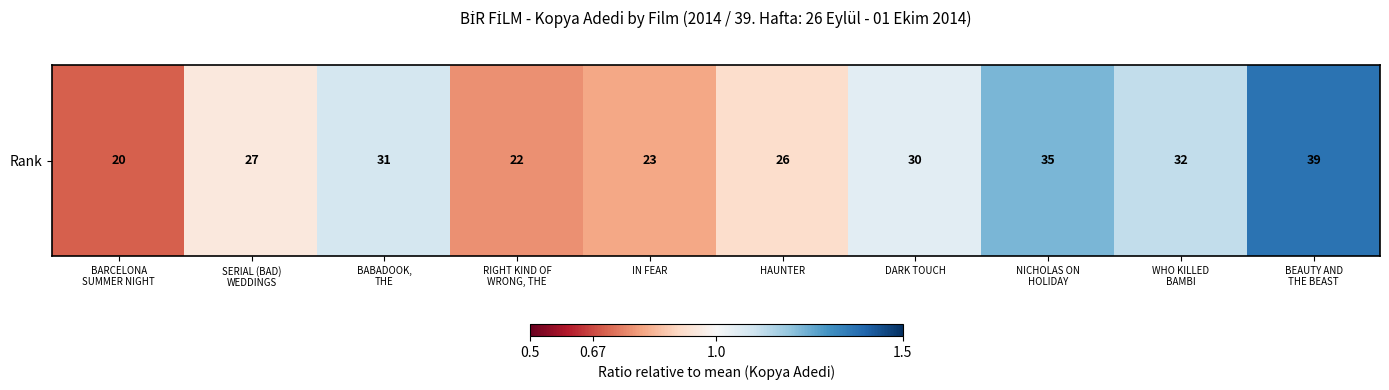

Reading right to left, extract all data points from this chart.

BEAUTY AND
THE BEAST=1.4	WHO KILLED
BAMBI=1.1	NICHOLAS ON
HOLIDAY=1.2	DARK TOUCH=1.1	HAUNTER=0.9	IN FEAR=0.8	RIGHT KIND OF
WRONG, THE=0.8	BABADOOK,
THE=1.1	SERIAL (BAD)
WEDDINGS=0.9	BARCELONA
SUMMER NIGHT=0.7